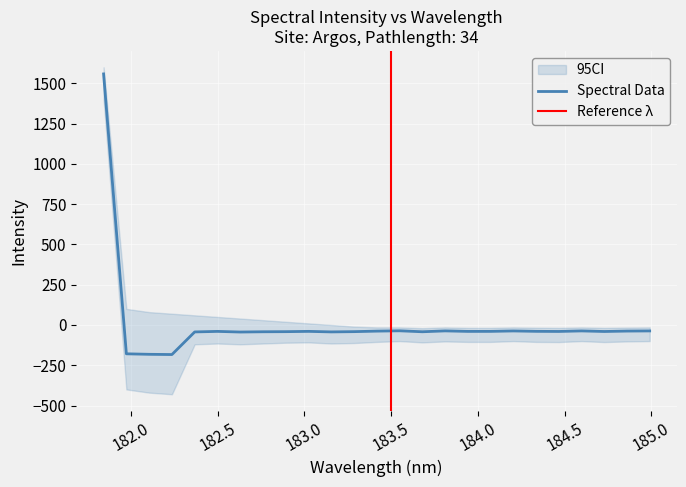

What is the value of the 17th point from the left?

-39.8